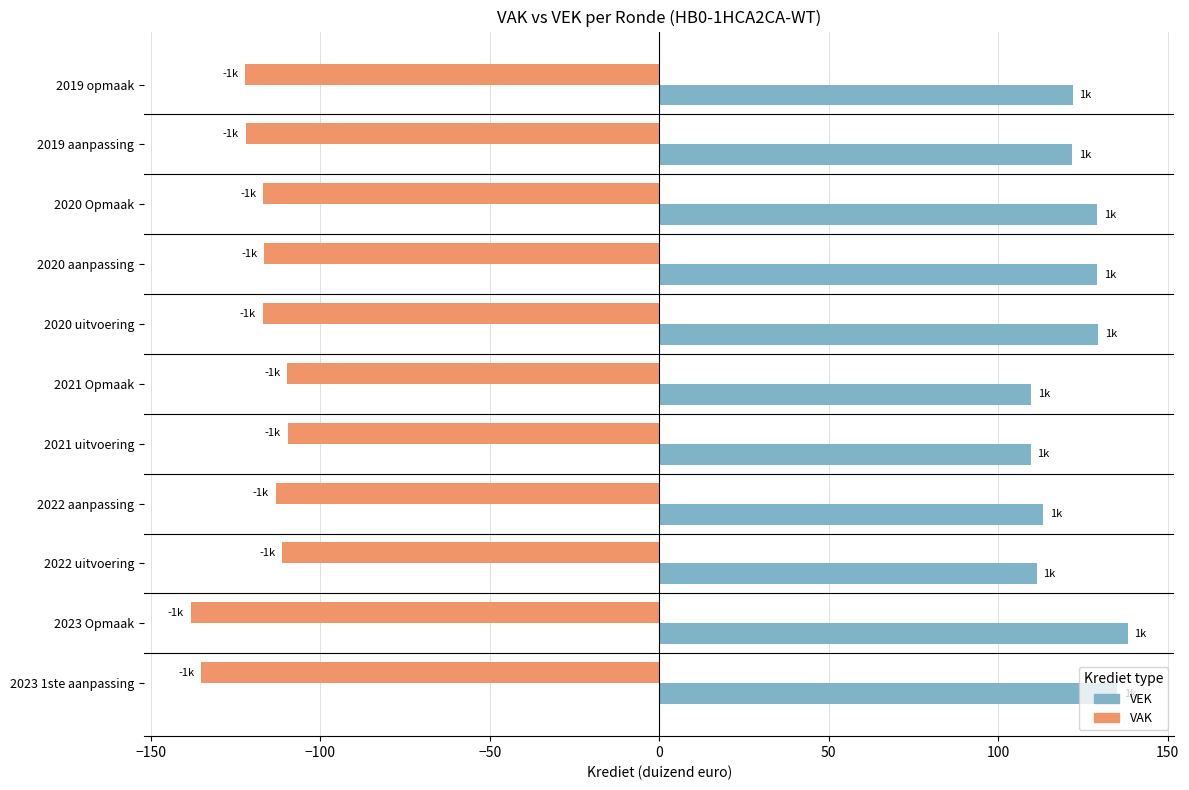

What is the lowest value of the VEK series?

109.6